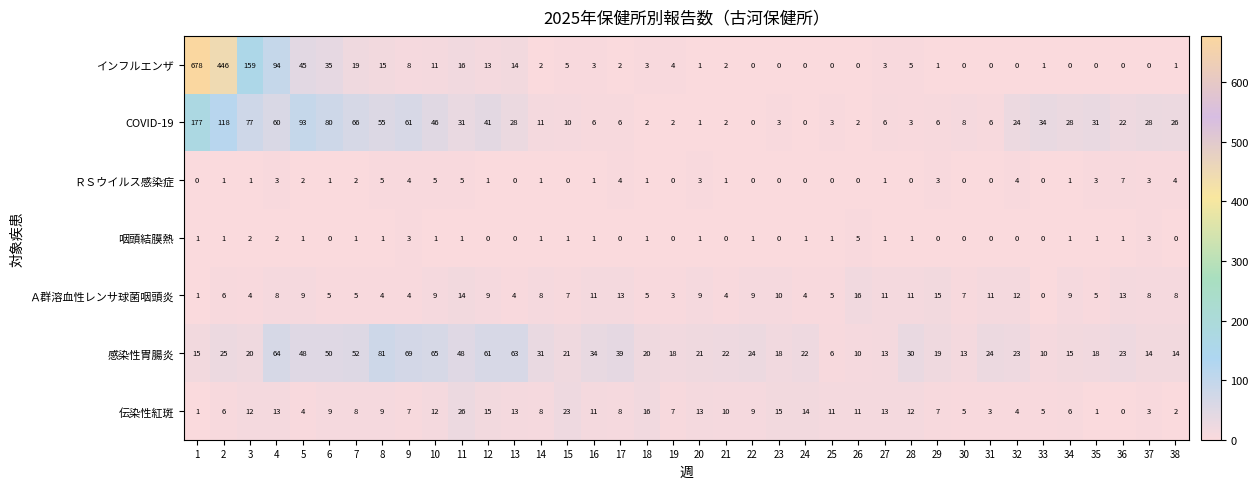

What is the maximum value shown in the chart?

678